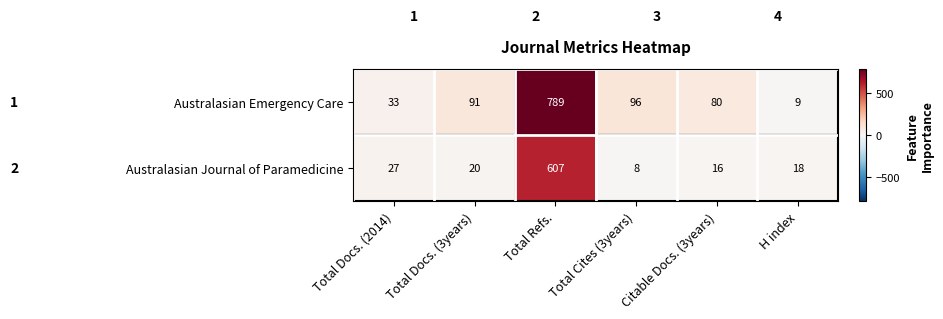

What is the difference between the highest and lowest values at Total Refs.?

182